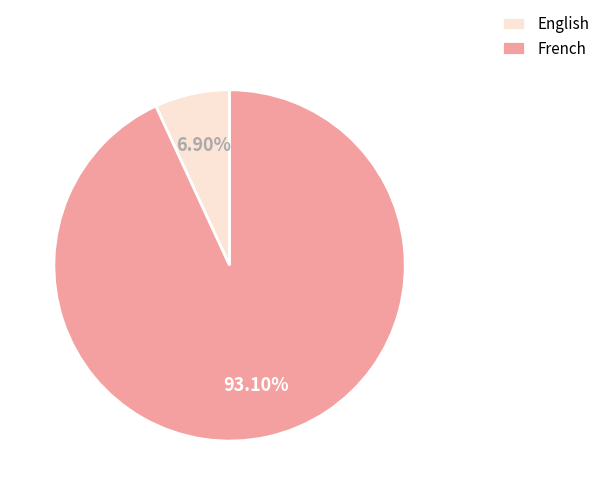

What is the total percentage of French and English?

100.0%